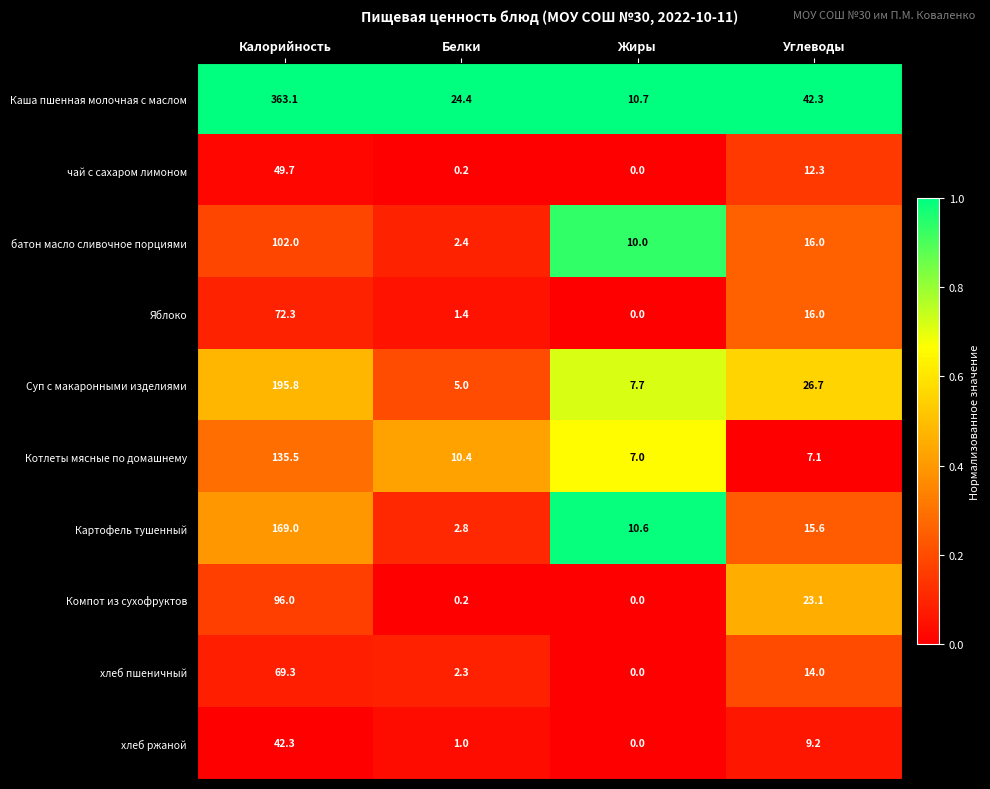

What is the sum of the Картофель тушенный values at Жиры and Белки?

13.4